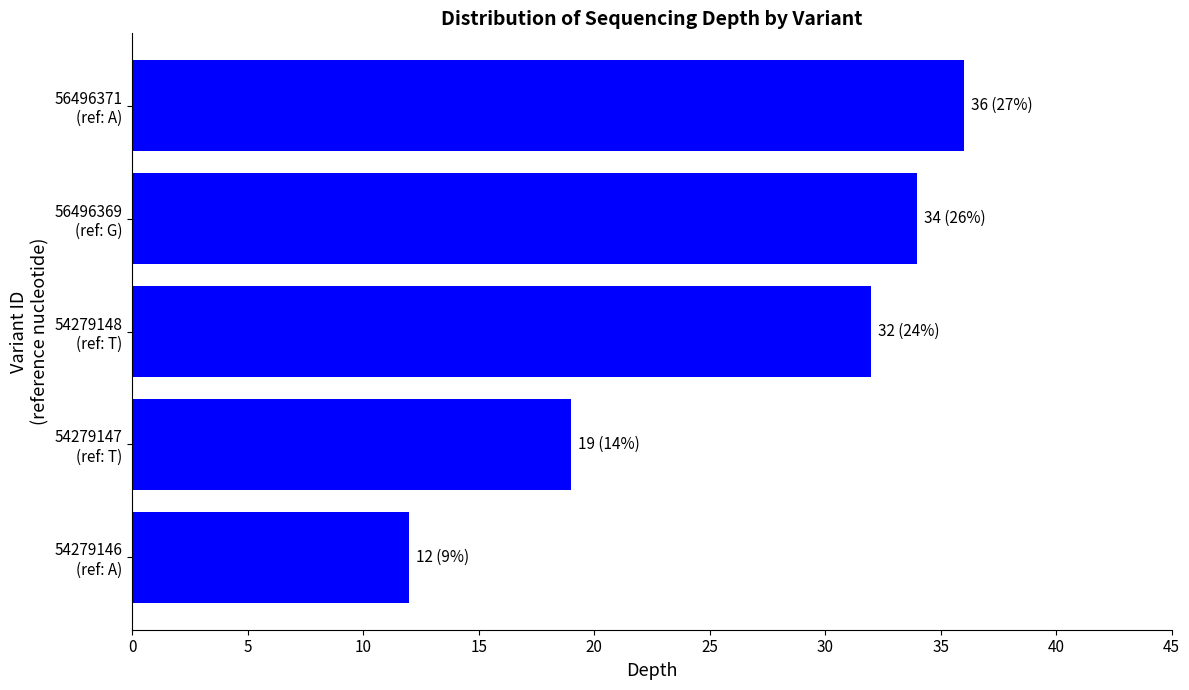

What is the difference between the maximum and minimum values?

24